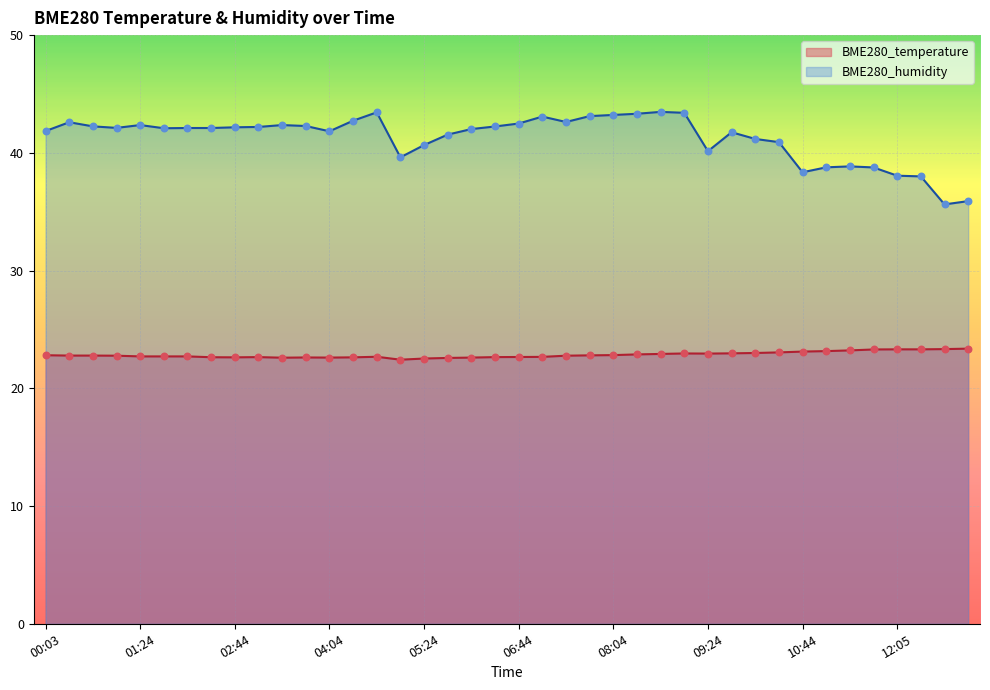

What are all the series names shown in the legend?

BME280_temperature, BME280_humidity